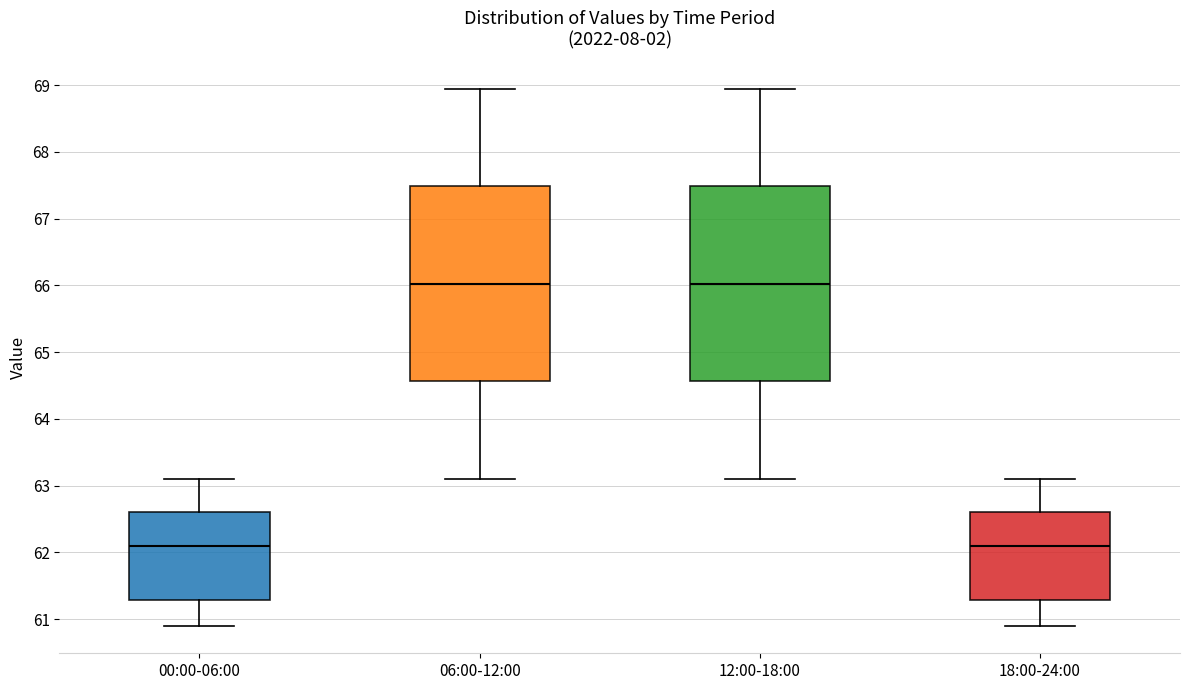

Where does the median line of the box for 18:00-24:00 sit on the y-axis? The values are not printed on the chart, so give them approximately, as read against the axis.

62.1